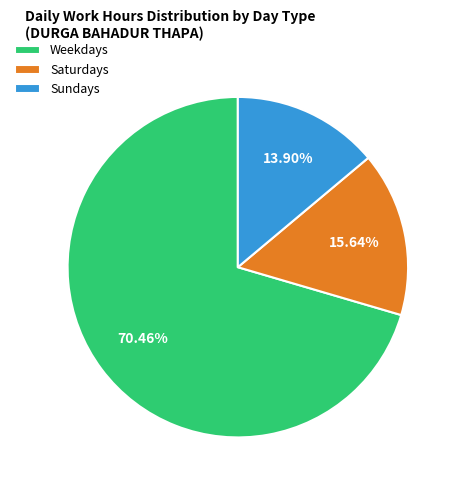

Which has a higher value, Saturdays or Weekdays?

Weekdays